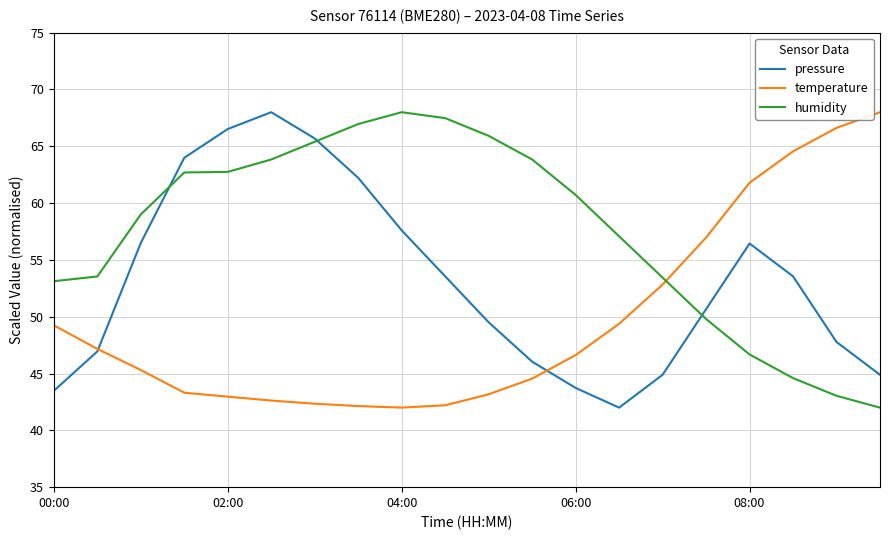

True or false: humidity and temperature intersect in this chart.

True